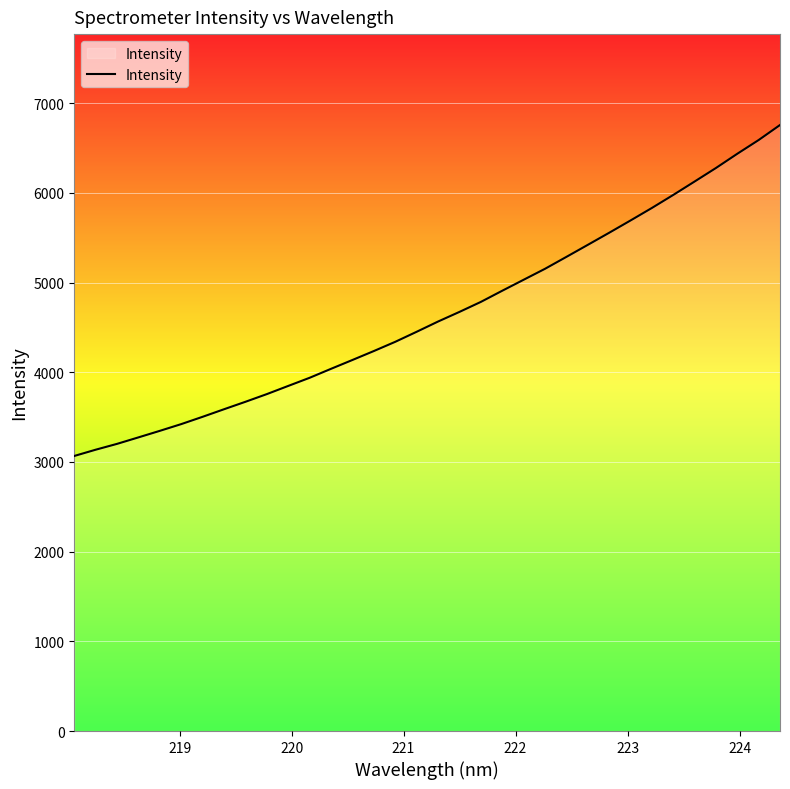

What is the minimum value shown in the chart?

3067.3